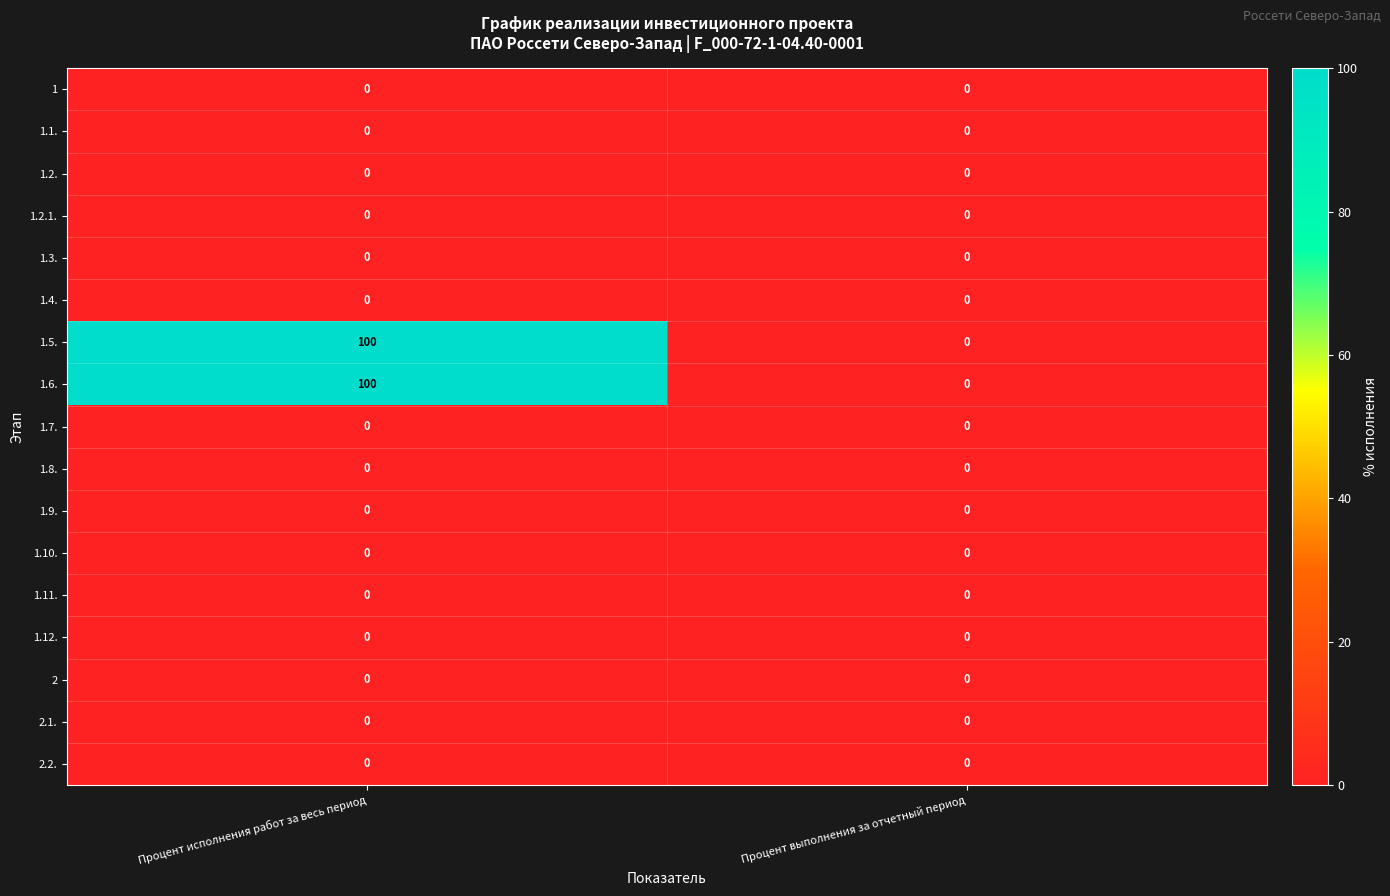

What is the greatest value displayed?

100